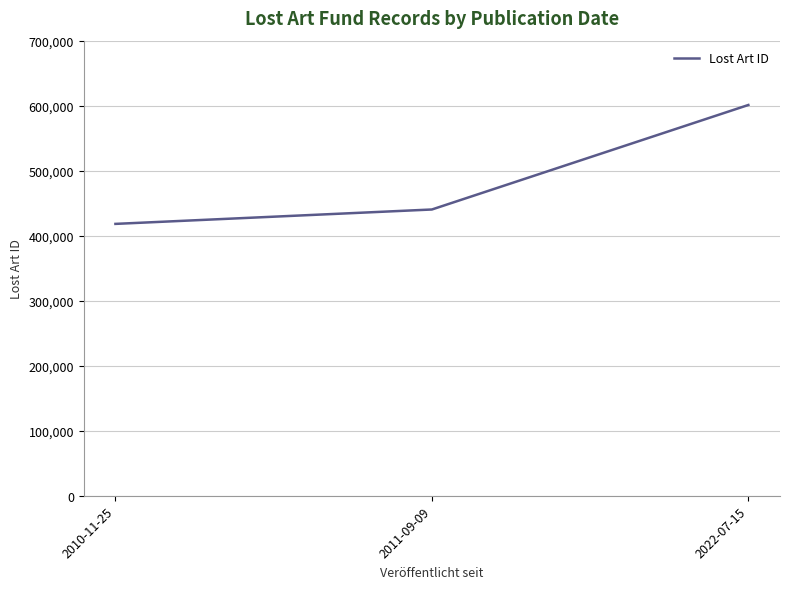

What is the difference between the maximum and minimum values?

182898